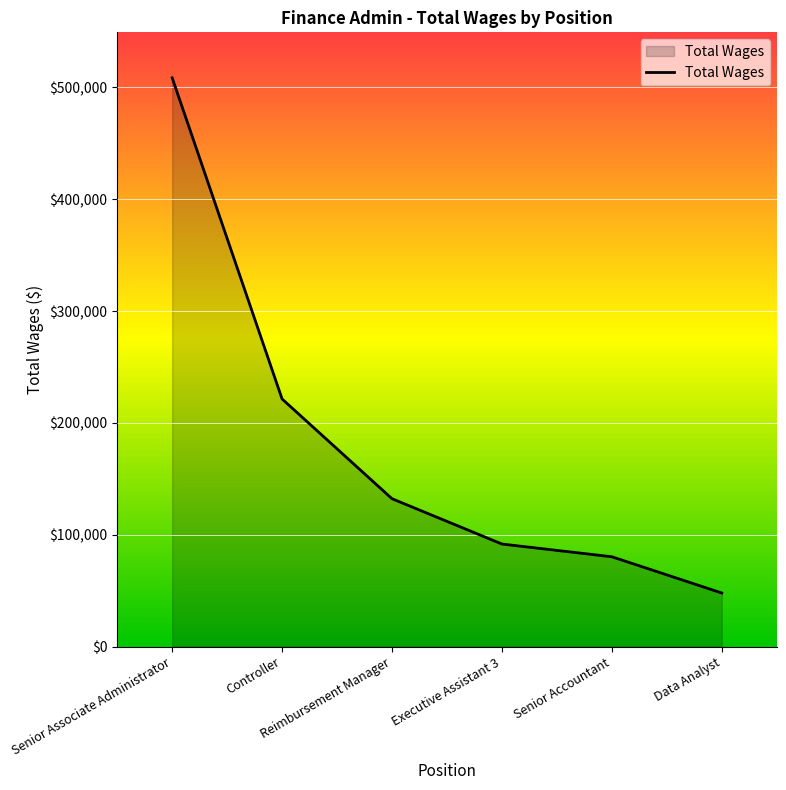

What position from the right is Controller?

5